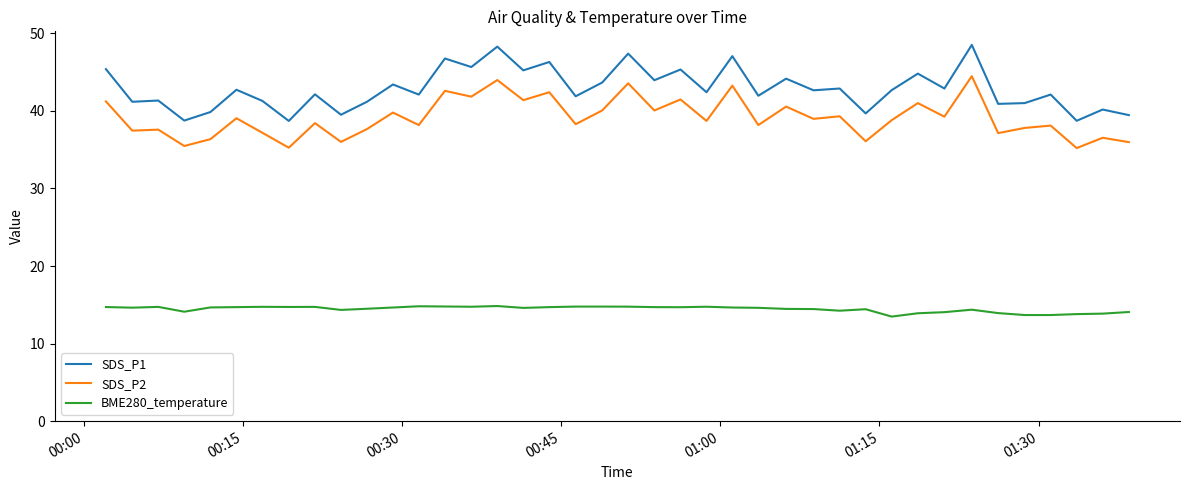

Which series has the largest range (max minus min)?

SDS_P1